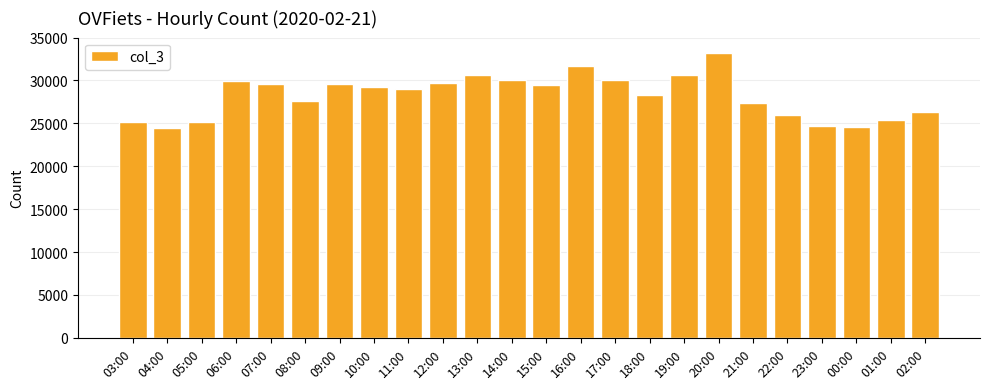

What is the label of the 5th bar from the right?

22:00